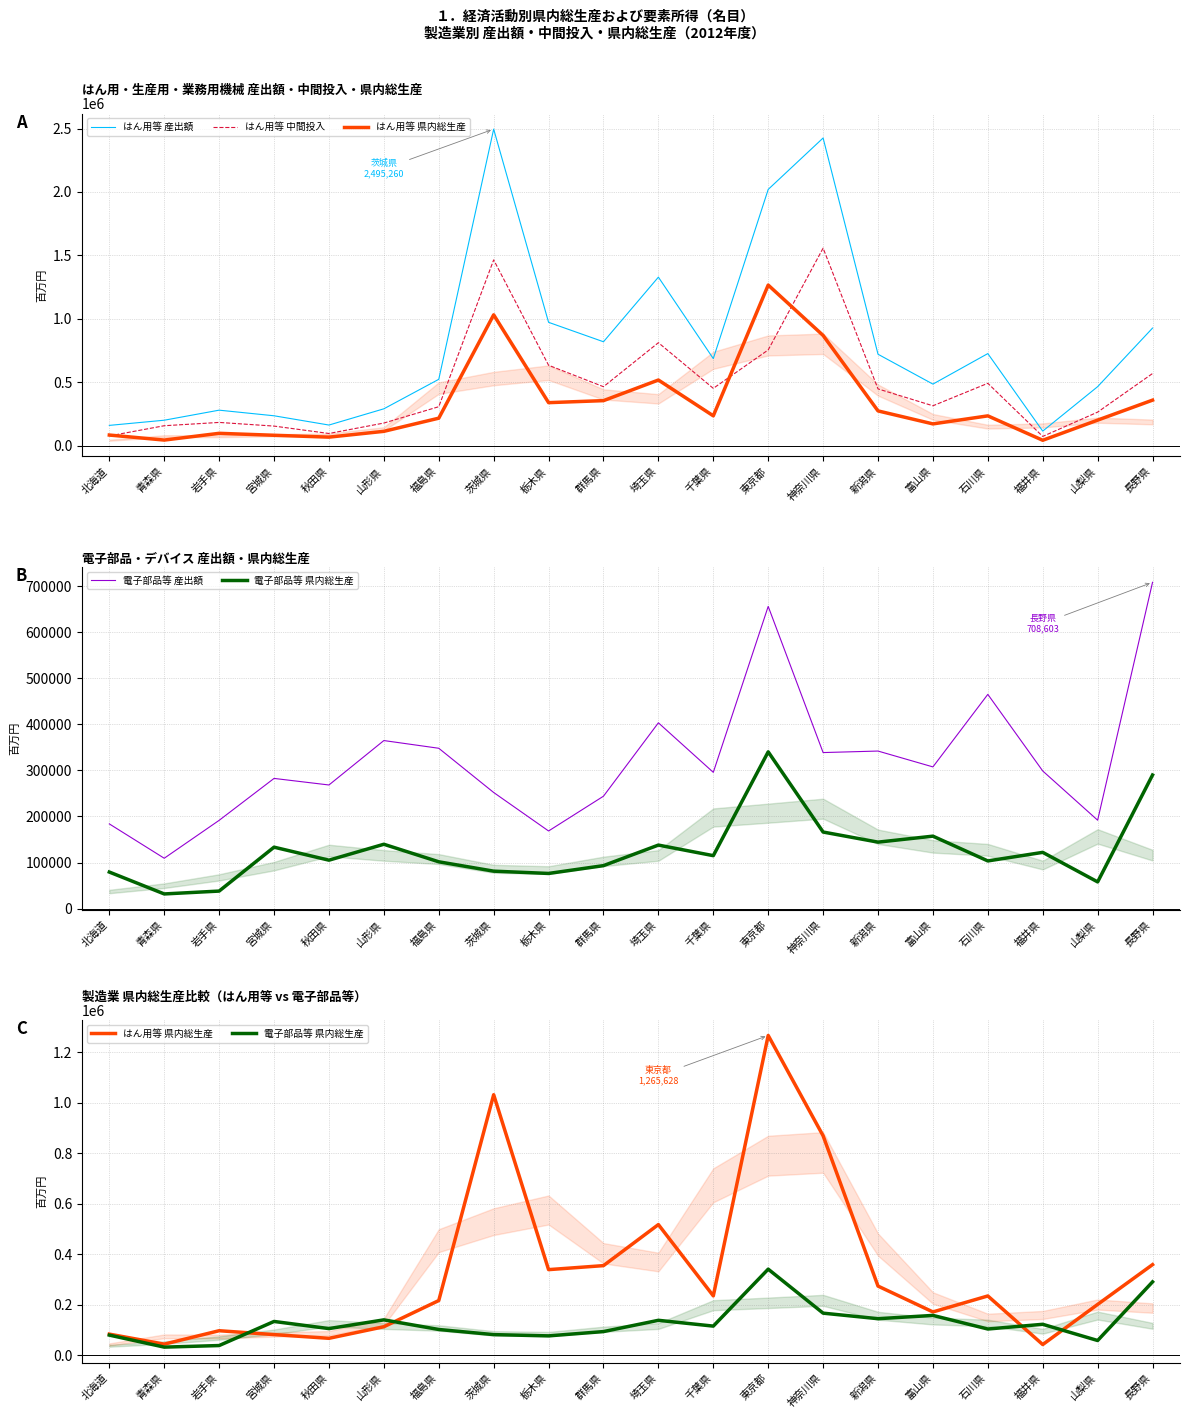

What is the sum of the 電子部品等 産出額 values at 石川県 and 富山県?

772806